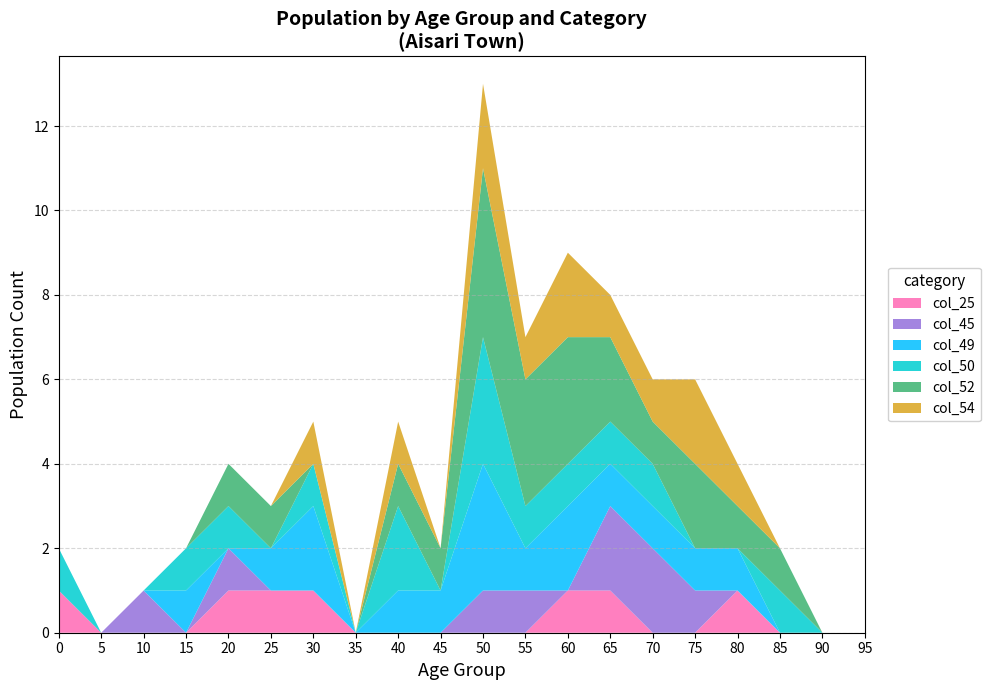

Reading left to right, extract all data points from this chart.

col_25: 0=1	5=0	10=0	15=0	20=1	25=1	30=1	35=0	40=0	45=0	50=0	55=0	60=1	65=1	70=0	75=0	80=1	85=0	90=0	95=0
col_45: 0=0	5=0	10=1	15=0	20=1	25=0	30=0	35=0	40=0	45=0	50=1	55=1	60=0	65=2	70=2	75=1	80=0	85=0	90=0	95=0
col_49: 0=0	5=0	10=0	15=1	20=0	25=1	30=2	35=0	40=1	45=1	50=3	55=1	60=2	65=1	70=1	75=1	80=1	85=0	90=0	95=0
col_50: 0=1	5=0	10=0	15=1	20=1	25=0	30=1	35=0	40=2	45=0	50=3	55=1	60=1	65=1	70=1	75=0	80=0	85=1	90=0	95=0
col_52: 0=0	5=0	10=0	15=0	20=1	25=1	30=0	35=0	40=1	45=1	50=4	55=3	60=3	65=2	70=1	75=2	80=1	85=1	90=0	95=0
col_54: 0=0	5=0	10=0	15=0	20=0	25=0	30=1	35=0	40=1	45=0	50=2	55=1	60=2	65=1	70=1	75=2	80=1	85=0	90=0	95=0